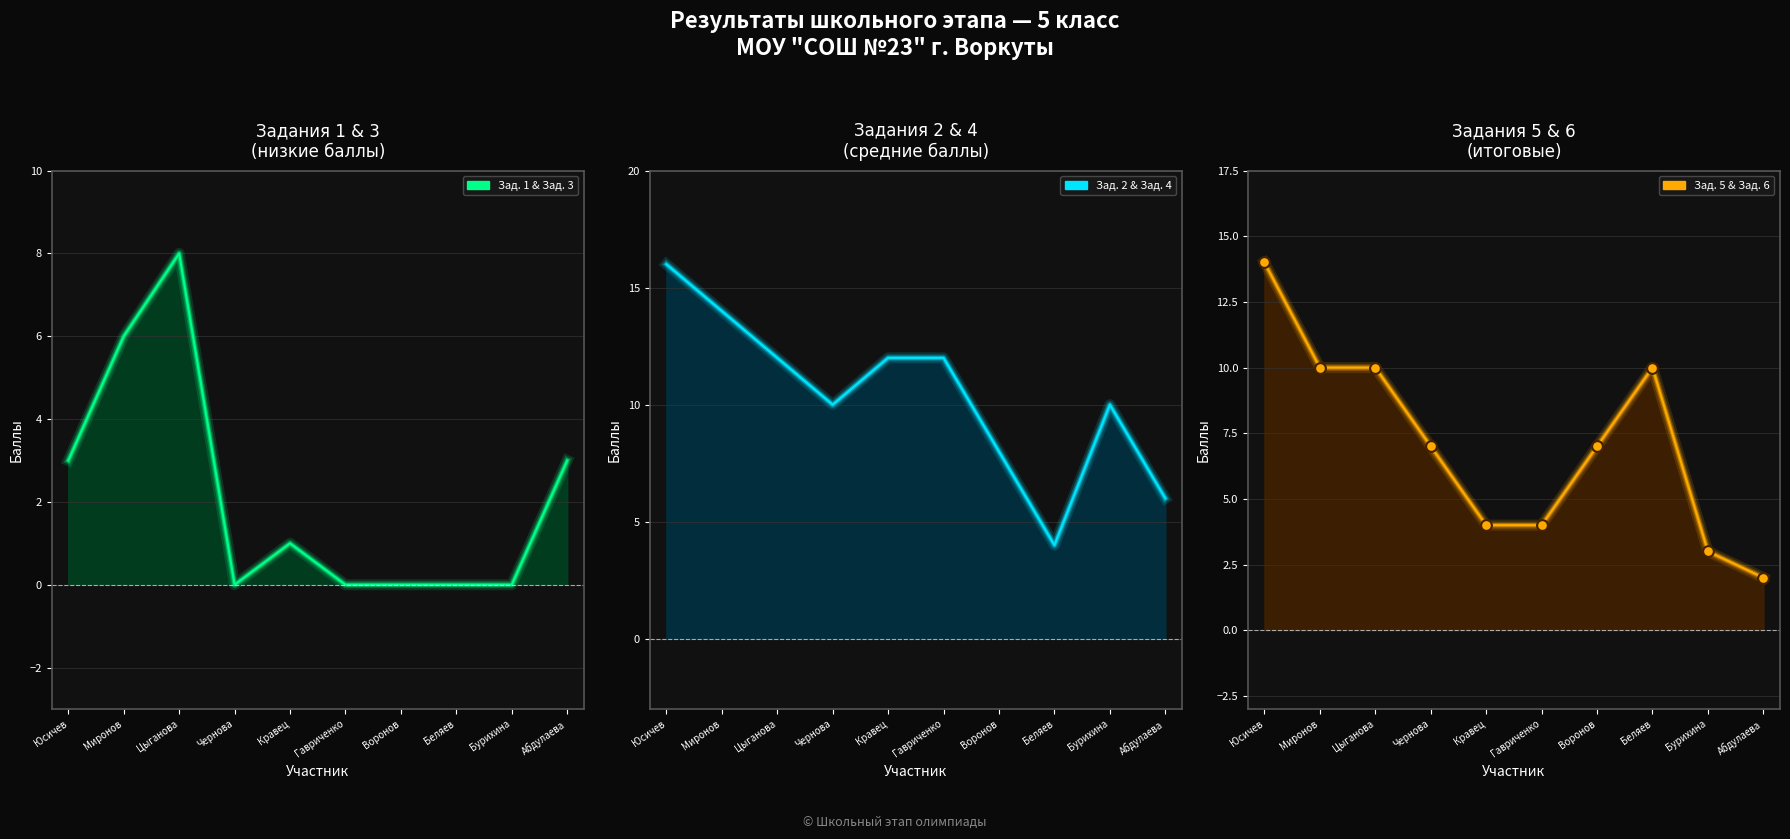

Which series has the largest total across all categories?

Зад. 2